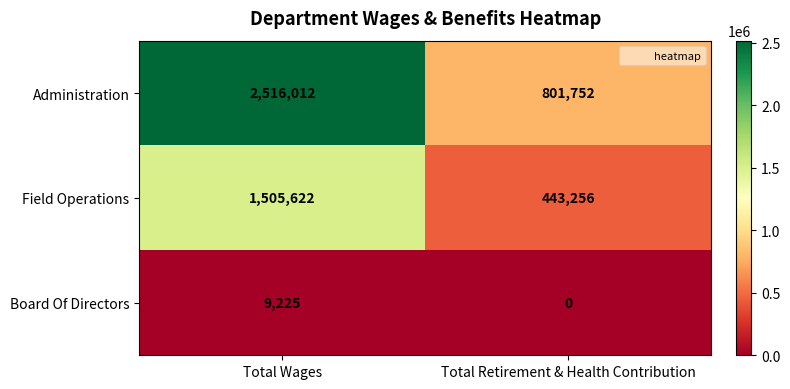

Read the Administration value at Total Retirement & Health Contribution, to the nearest 100.

801800